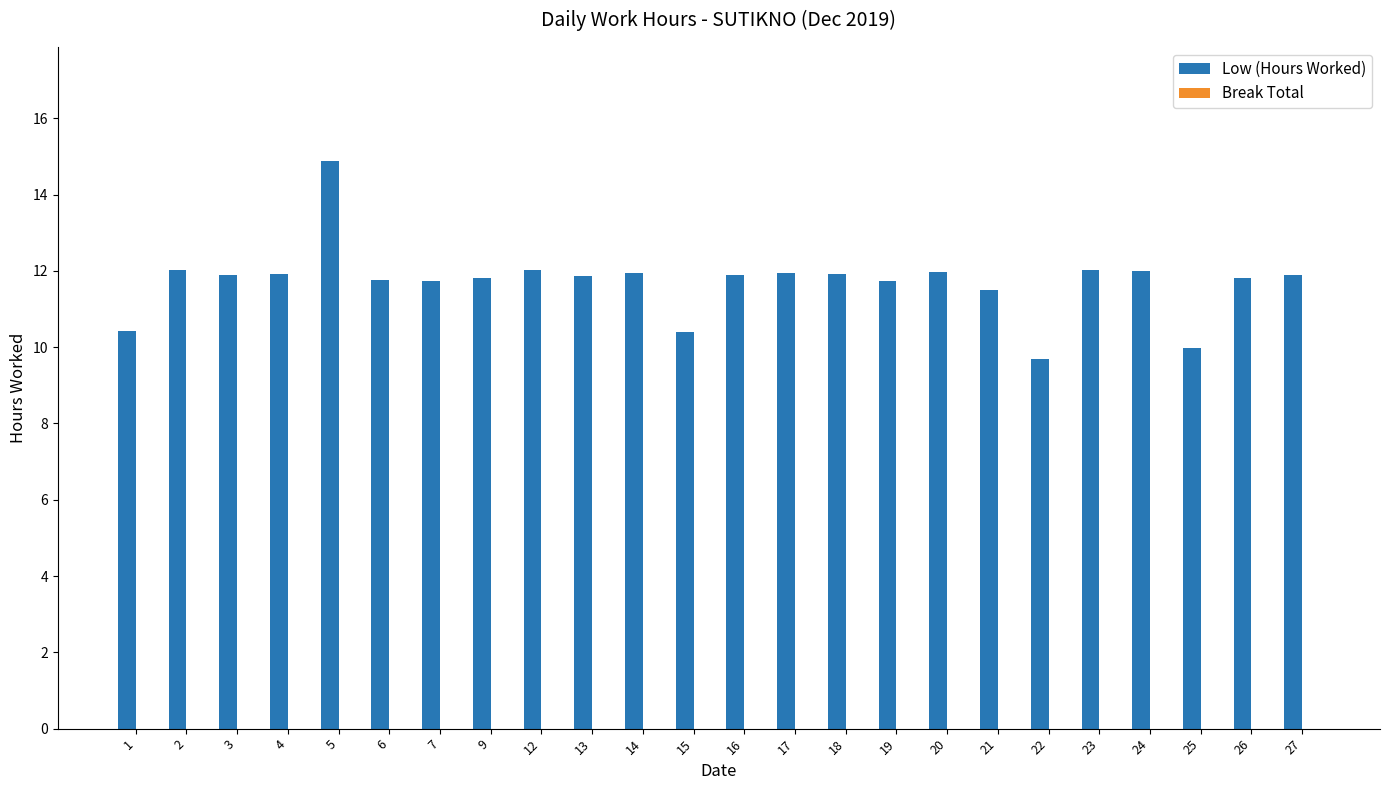

What is the value of the 8th bar from the left?

11.8